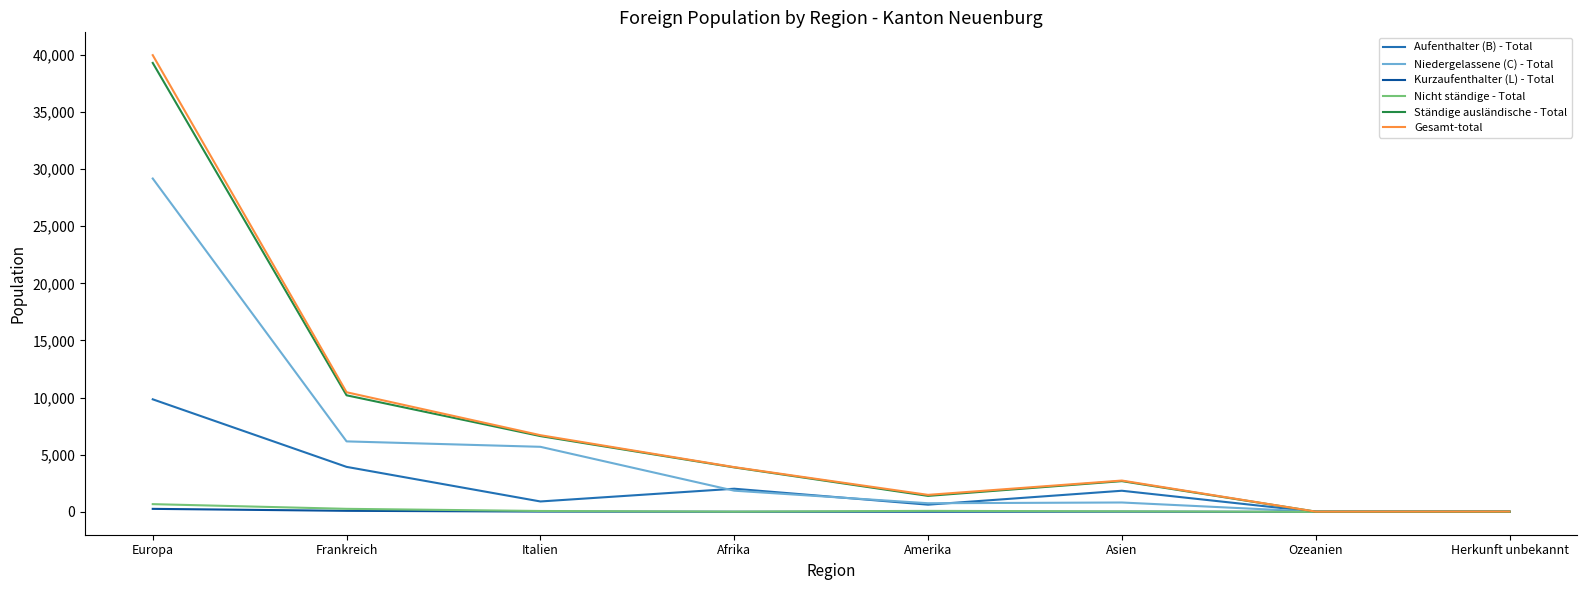

Where is Gesamt-total nearest to the value 19996?

Frankreich